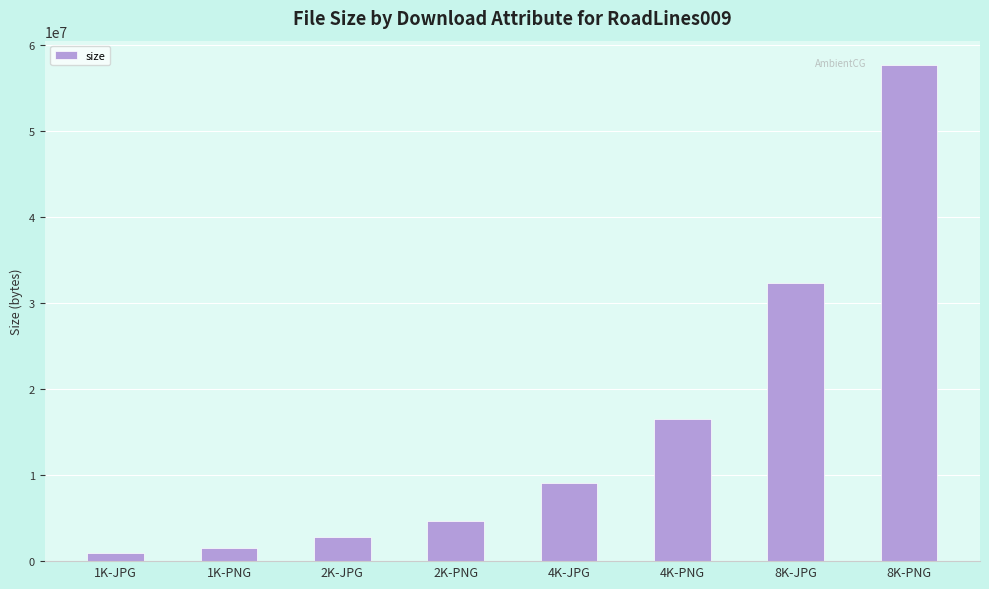

What is the change in value from 1K-JPG to 2K-JPG?

+1873079